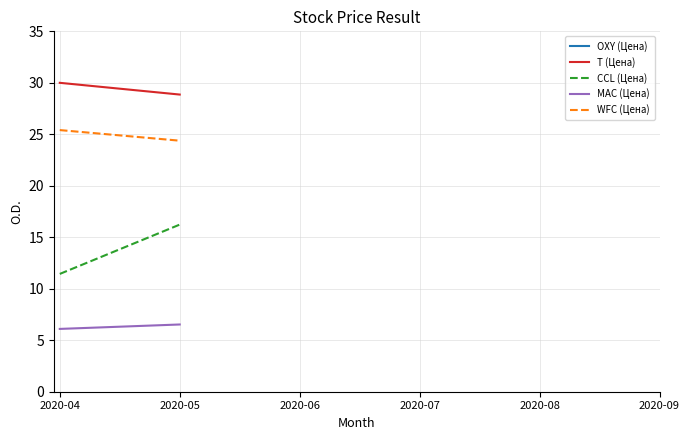

True or false: T (Цена) and WFC (Цена) cross at least once.

False